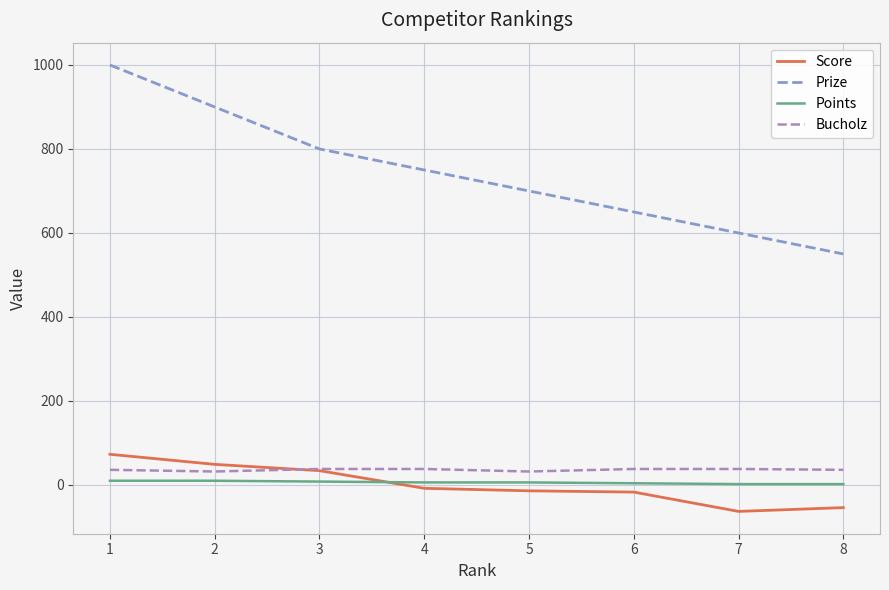

What is the total value across all series at 2?

991